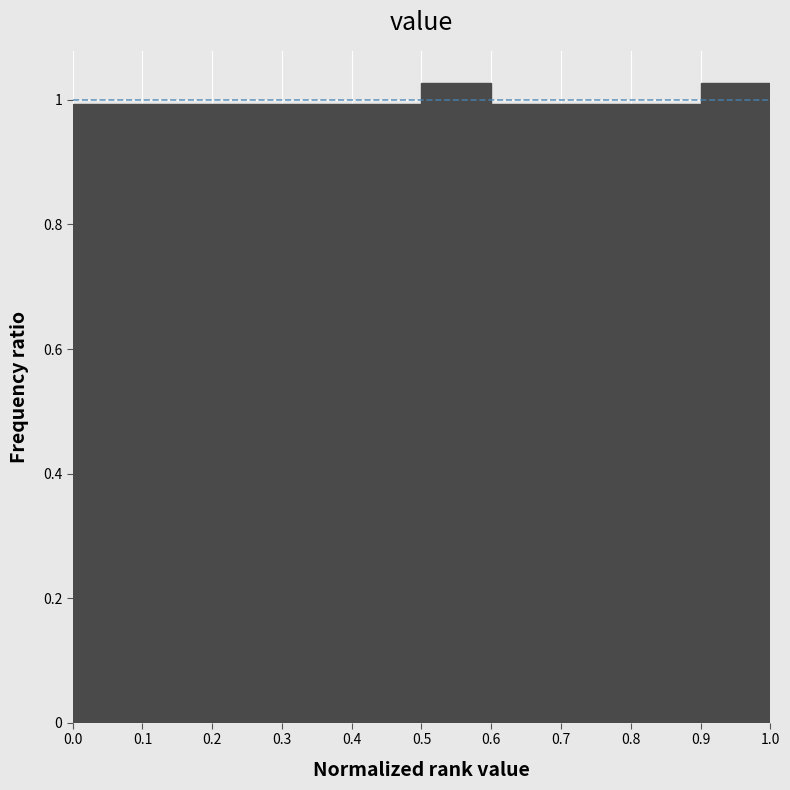

What is the height of the bar covering 0.3 to 0.4 on the x-axis? The values are not printed on the chart, so give them approximately, as read against the axis.

1.00